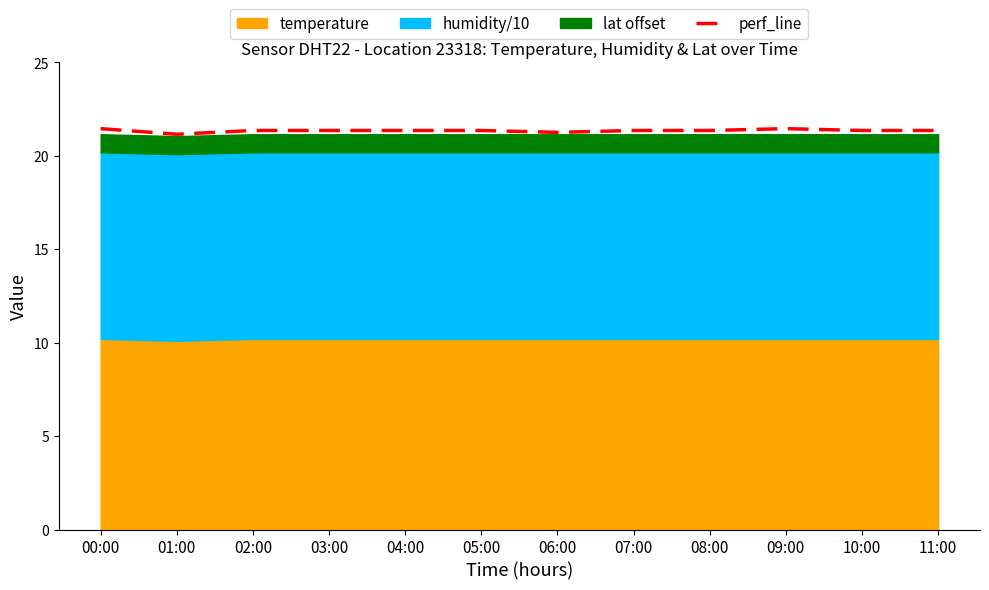

How many values are between 21 and 22?

12